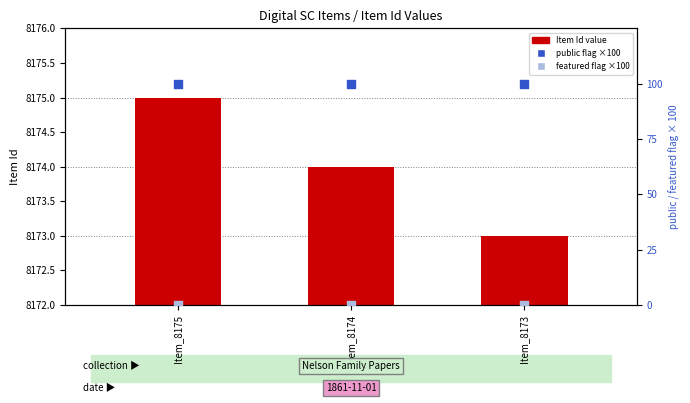

At which category is the sum across all series the highest?

Item_8175